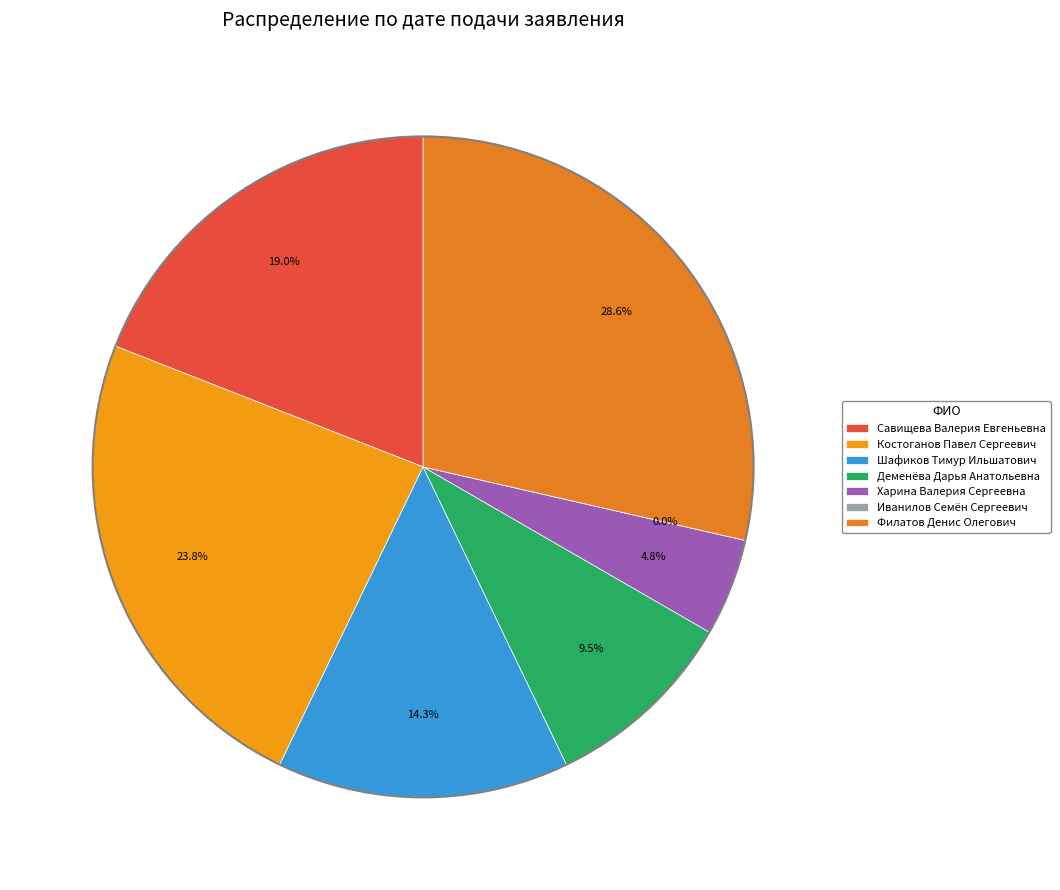

What percentage do Филатов Денис Олегович and Деменёва Дарья Анатольевна together represent?

38.1%